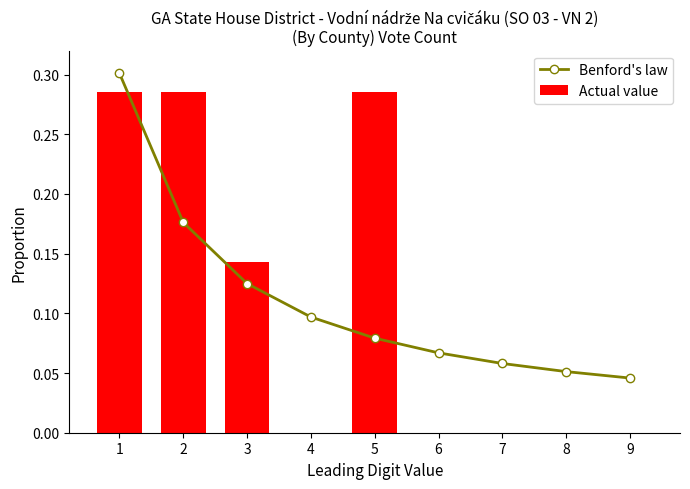

List the series in order of their peak value, lowest first.

Actual value, Benford's law